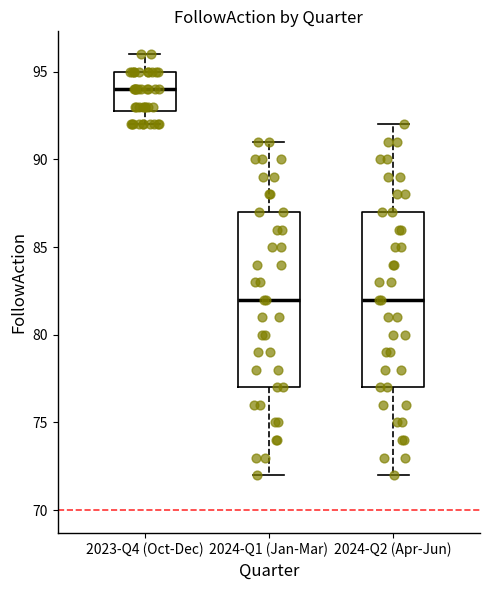

Reading left to right, read every box against the y-axis: the position of its median line, the range the box covers, and the ends of its whiskers. The values are not printed on the chart, so give them approximately, as read against the axis.

2023-Q4 (Oct-Dec): median 94, box 93 to 95, whiskers 92 to 96
2024-Q1 (Jan-Mar): median 82, box 77 to 87, whiskers 72 to 91
2024-Q2 (Apr-Jun): median 82, box 77 to 87, whiskers 72 to 92